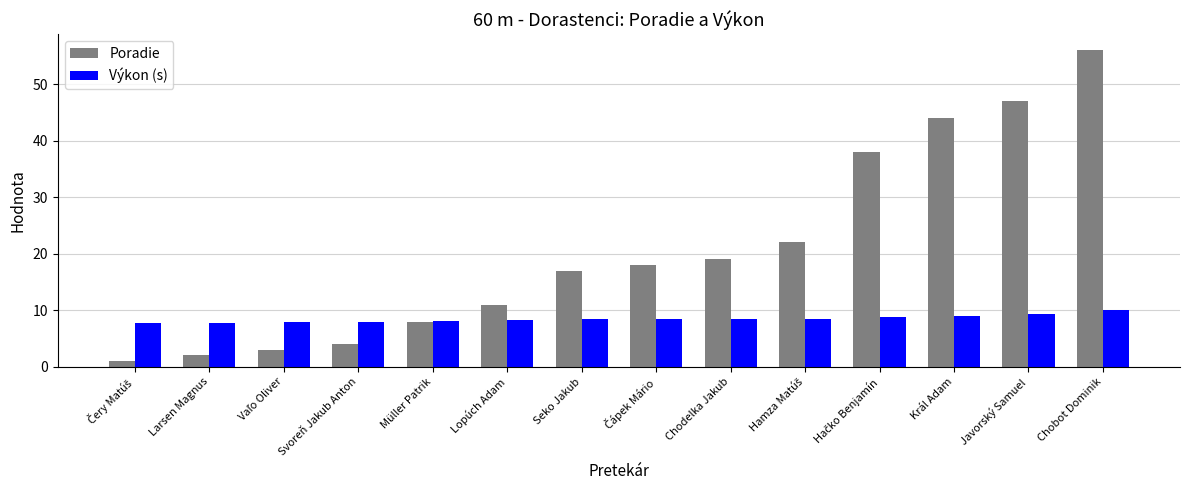

List the series in order of their peak value, lowest first.

Výkon (s), Poradie